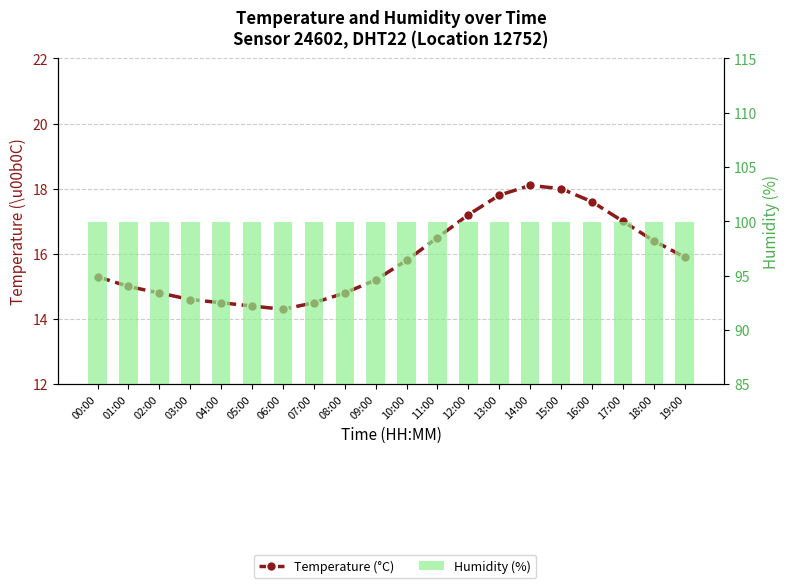

What is the value of the Temperature (°C) bar at the 9th from the left?

14.8